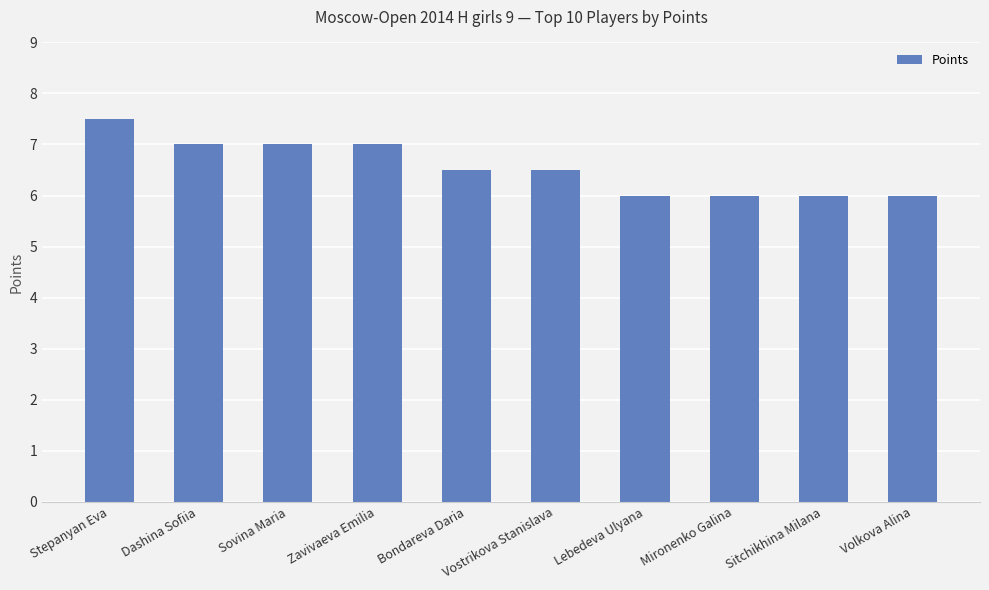

Reading right to left, list all the values displayed in this chart.

6.0	6.0	6.0	6.0	6.5	6.5	7.0	7.0	7.0	7.5